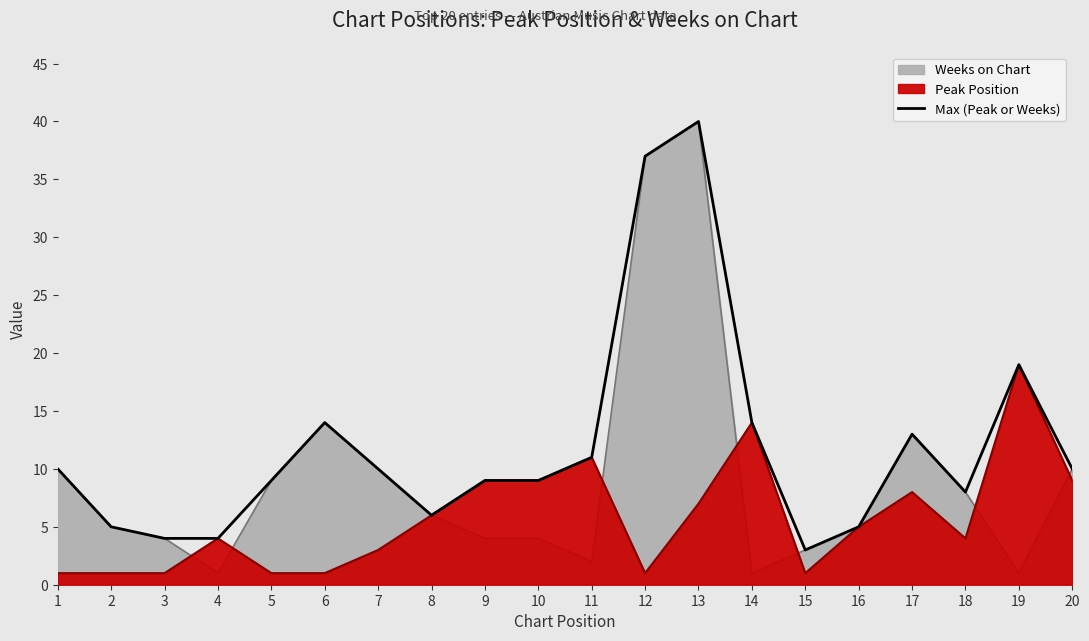

What is the change in value from 1 to 18?

+14